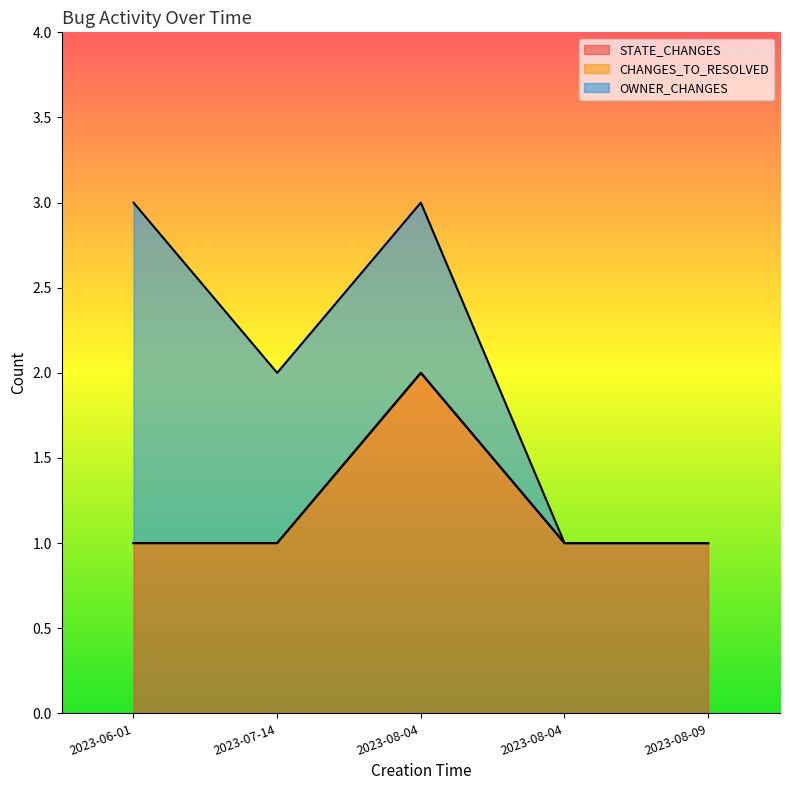

What is the difference between the maximum and second lowest values in the OWNER_CHANGES series?

2